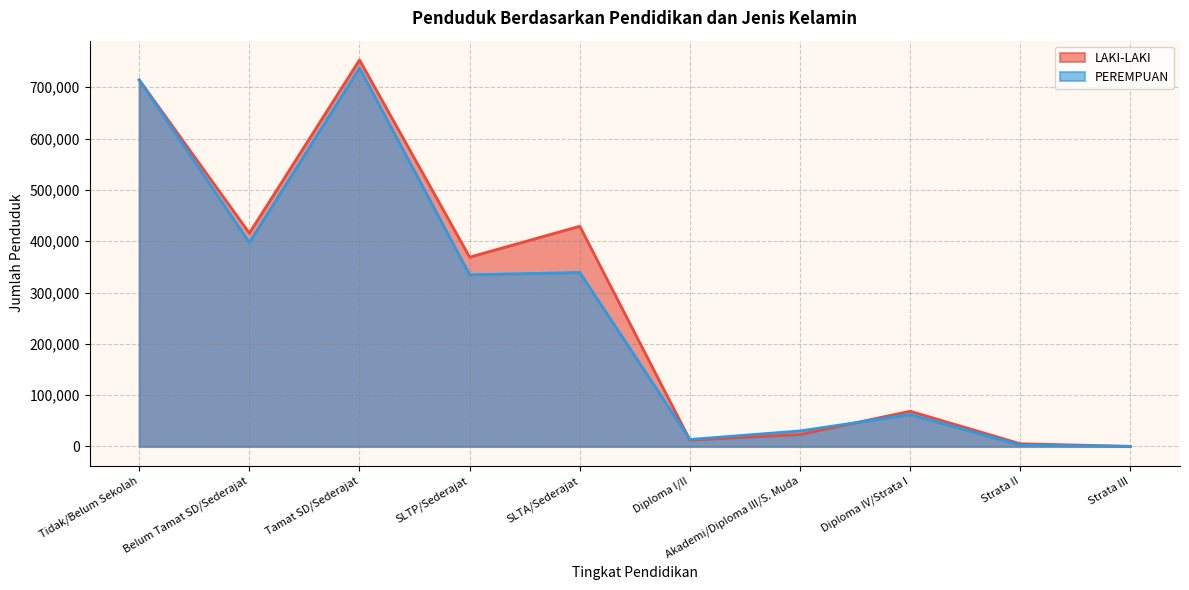

Which series has the widest spread of values?

LAKI-LAKI